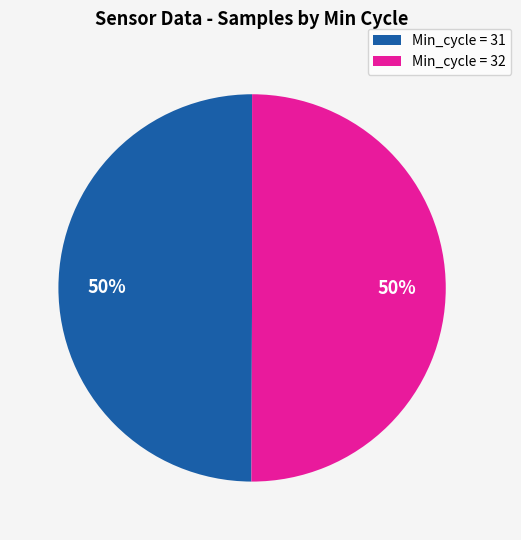

To the nearest percent, what is the average slice percentage?

50%